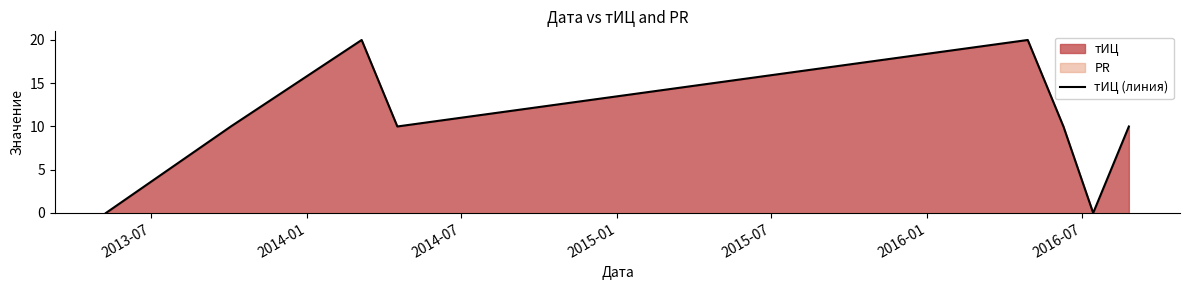

Reading right to left, what are all the values shown in this chart?

10	0	10	20	10	20	10	0